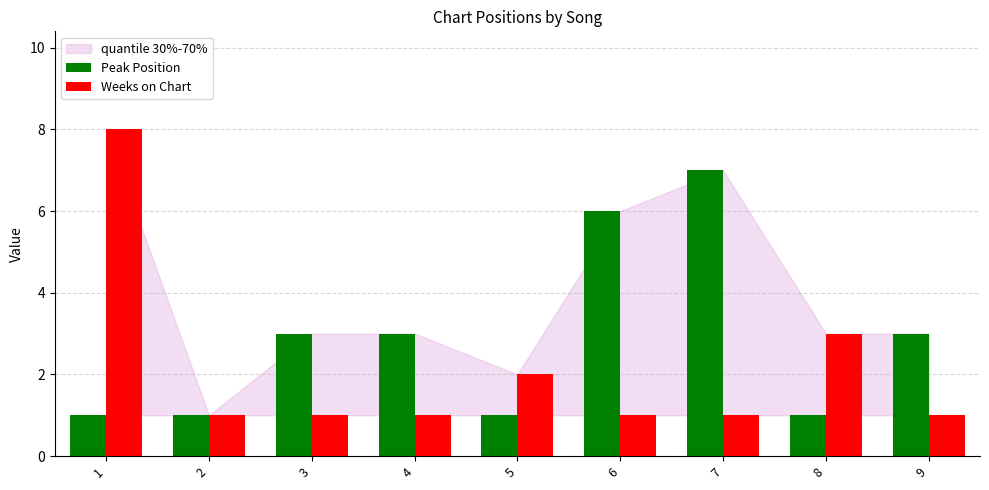

Does the chart contain stacked bars?

No